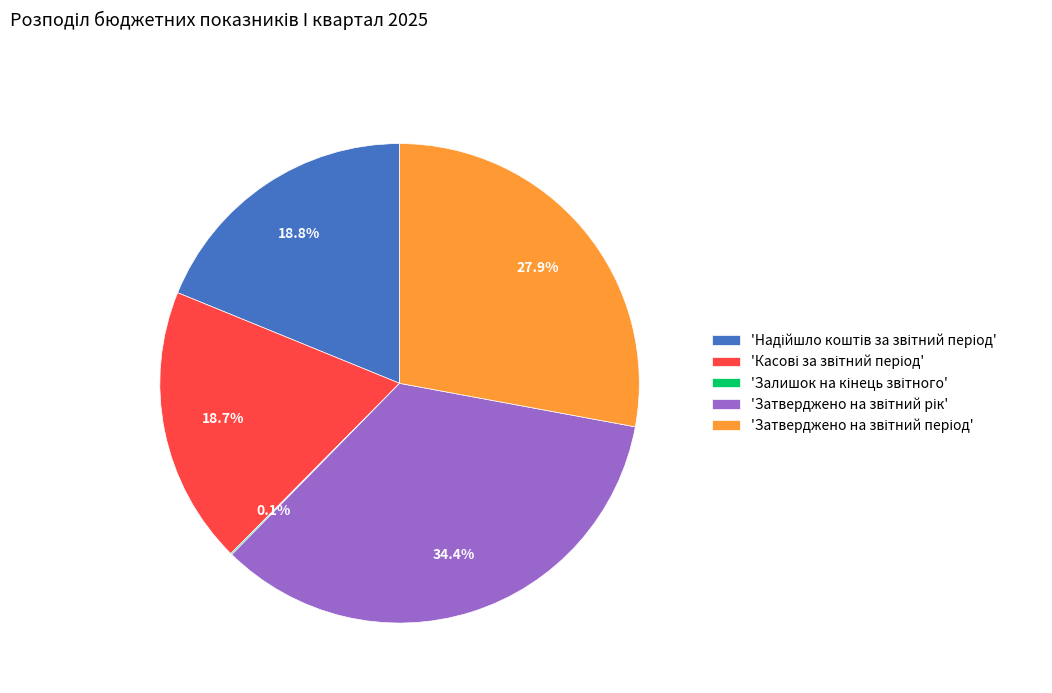

Is there a majority slice in this chart?

No